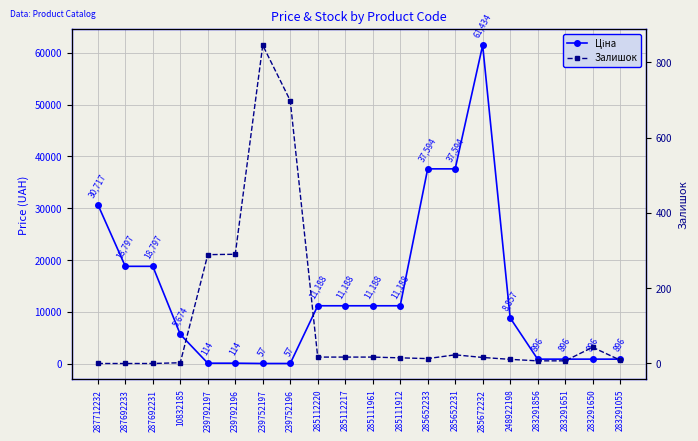

What is the sum of the Ціна values at 287712232 and 287692231?

49513.9